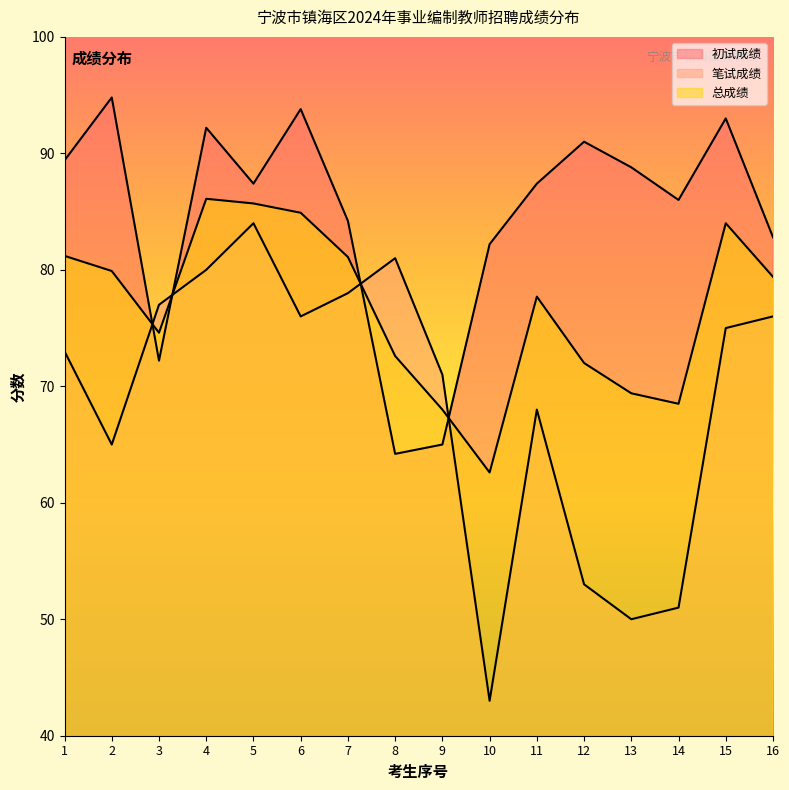

Which series ends up on top after the final intersection of 笔试成绩 and 总成绩?

总成绩